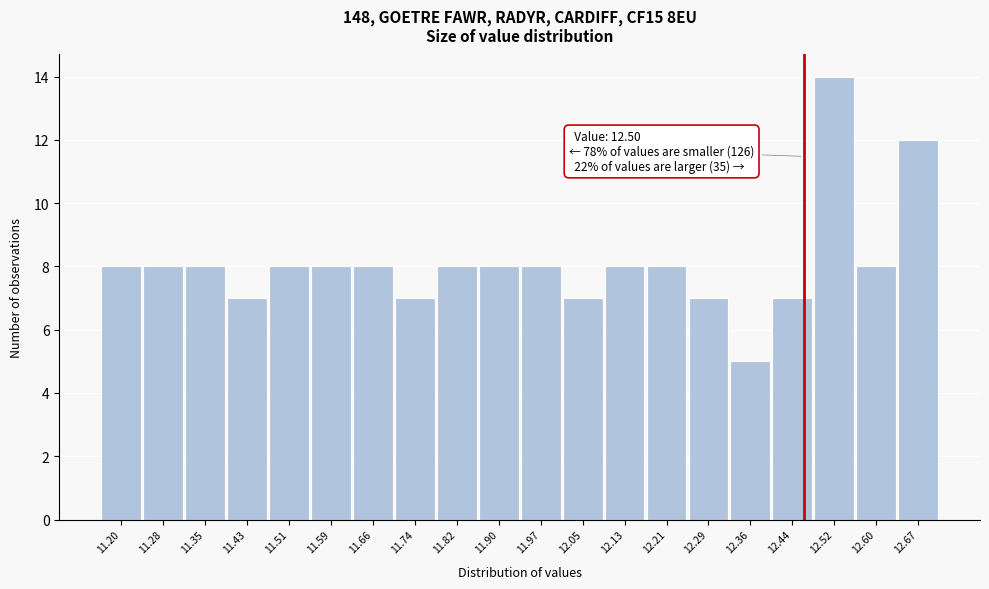

Reading left to right, transcribe all the data shown in this chart.

8	8	8	7	8	8	8	7	8	8	8	7	8	8	7	5	7	14	8	12